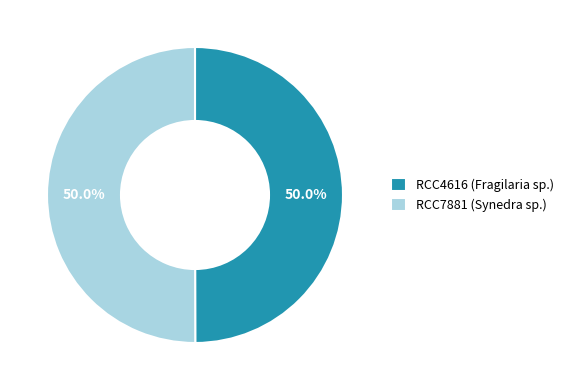

Combined, do RCC7881 (Synedra sp.) and RCC4616 (Fragilaria sp.) account for over 50%?

Yes